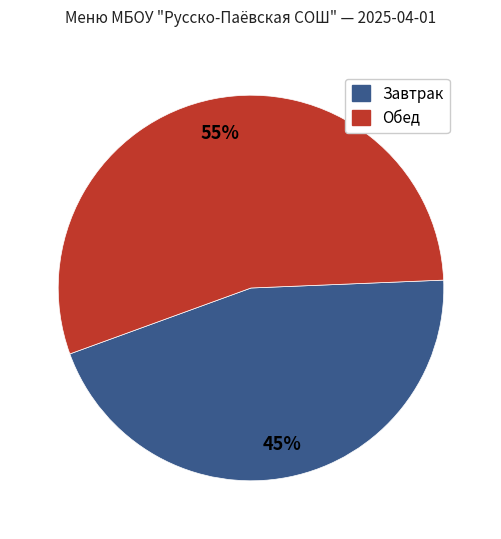

Does any single category account for the majority?

Yes